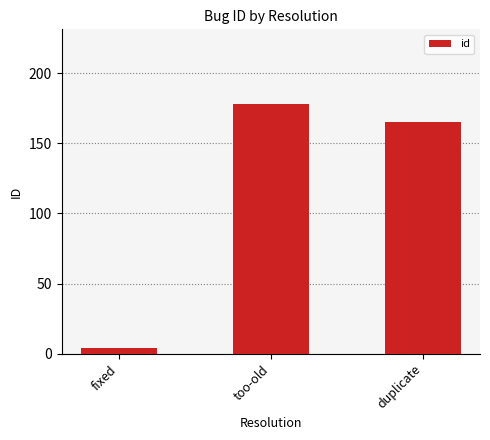

What is the sum of the values at too-old and fixed?

182